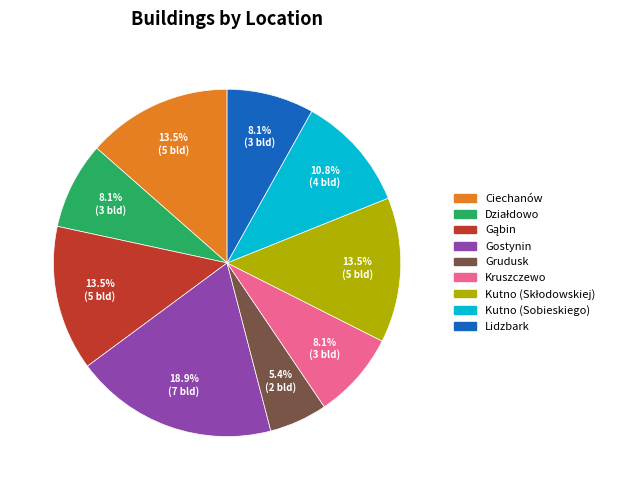

Is Lidzbark the majority of the pie?

No